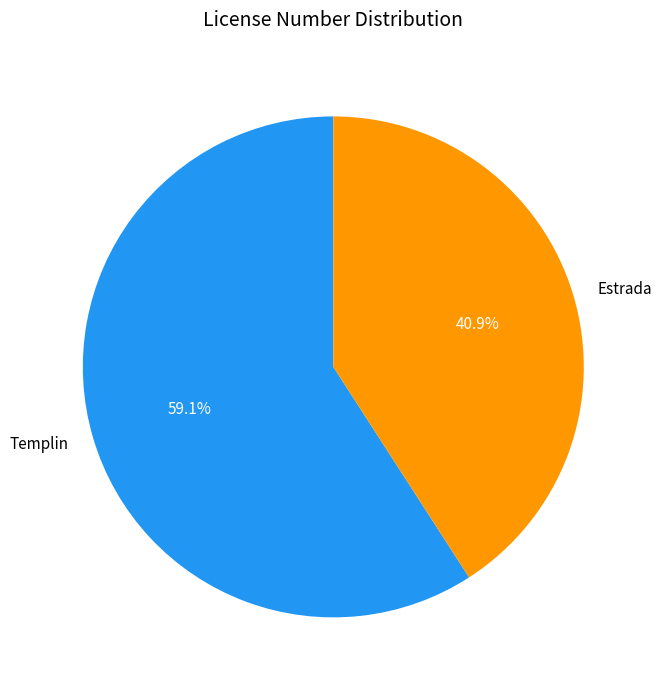

Between Estrada and Templin, which is larger?

Templin